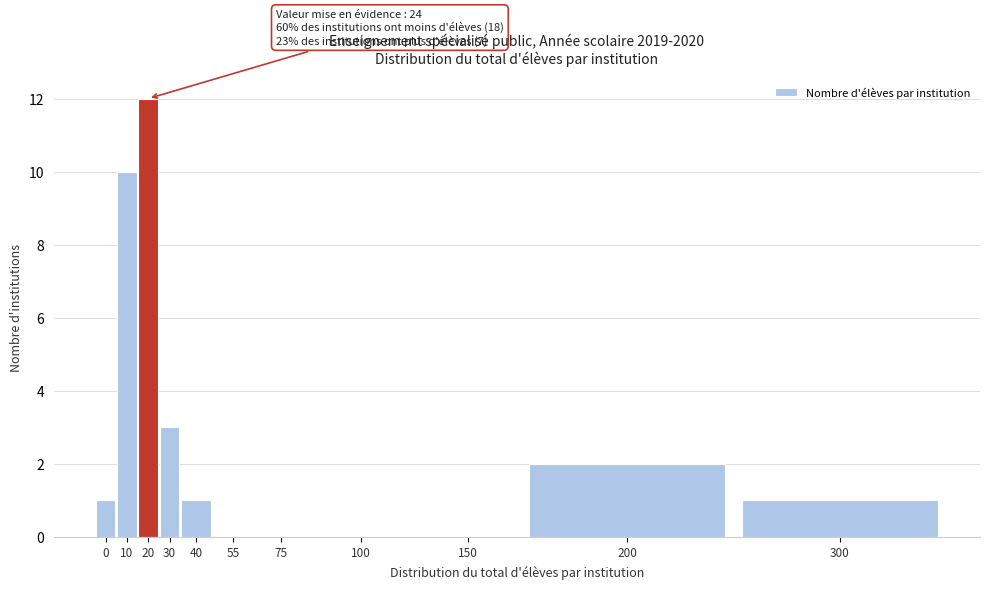

Reading right to left, transcribe all the data shown in this chart.

300=1	200=2	150=0	100=0	75=0	55=0	40=1	30=3	20=12	10=10	0=1